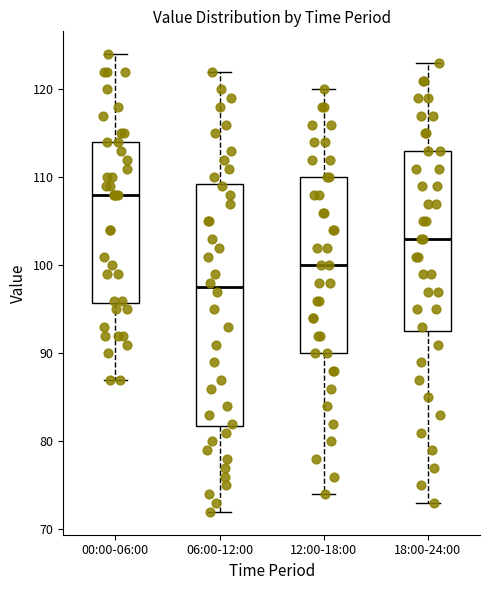

Comparing the boxes themselves (not the whiskers), which one is the tallest?

06:00-12:00